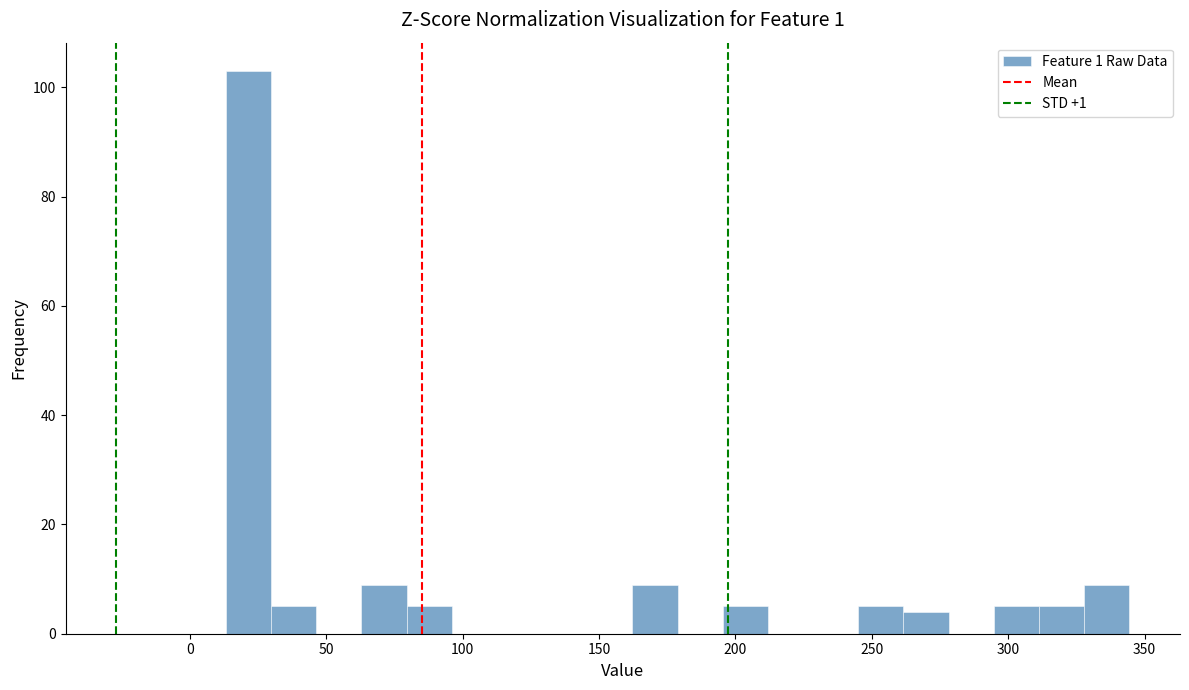

Around what value on the x-axis is the tallest bar? Give the approximate position of its centre, as read against the axis.

20